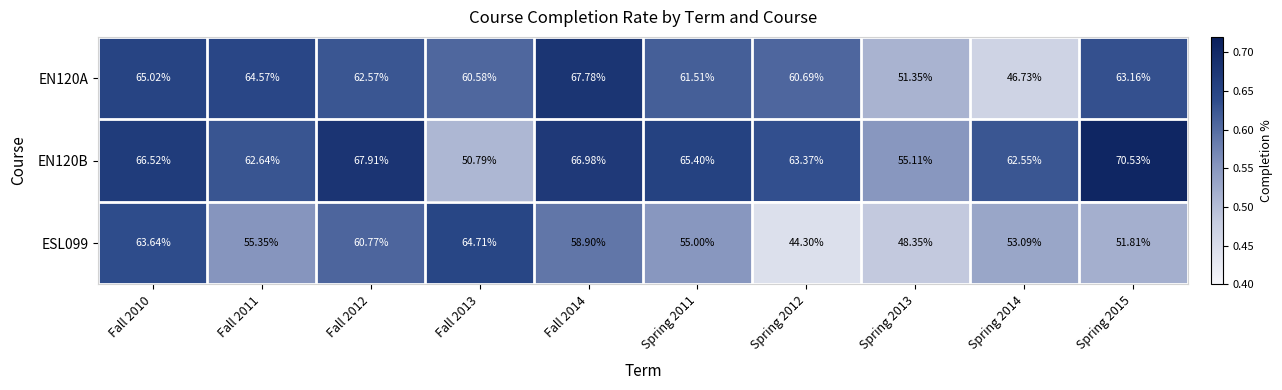

What is the total value across all series at Spring 2015?

185.5